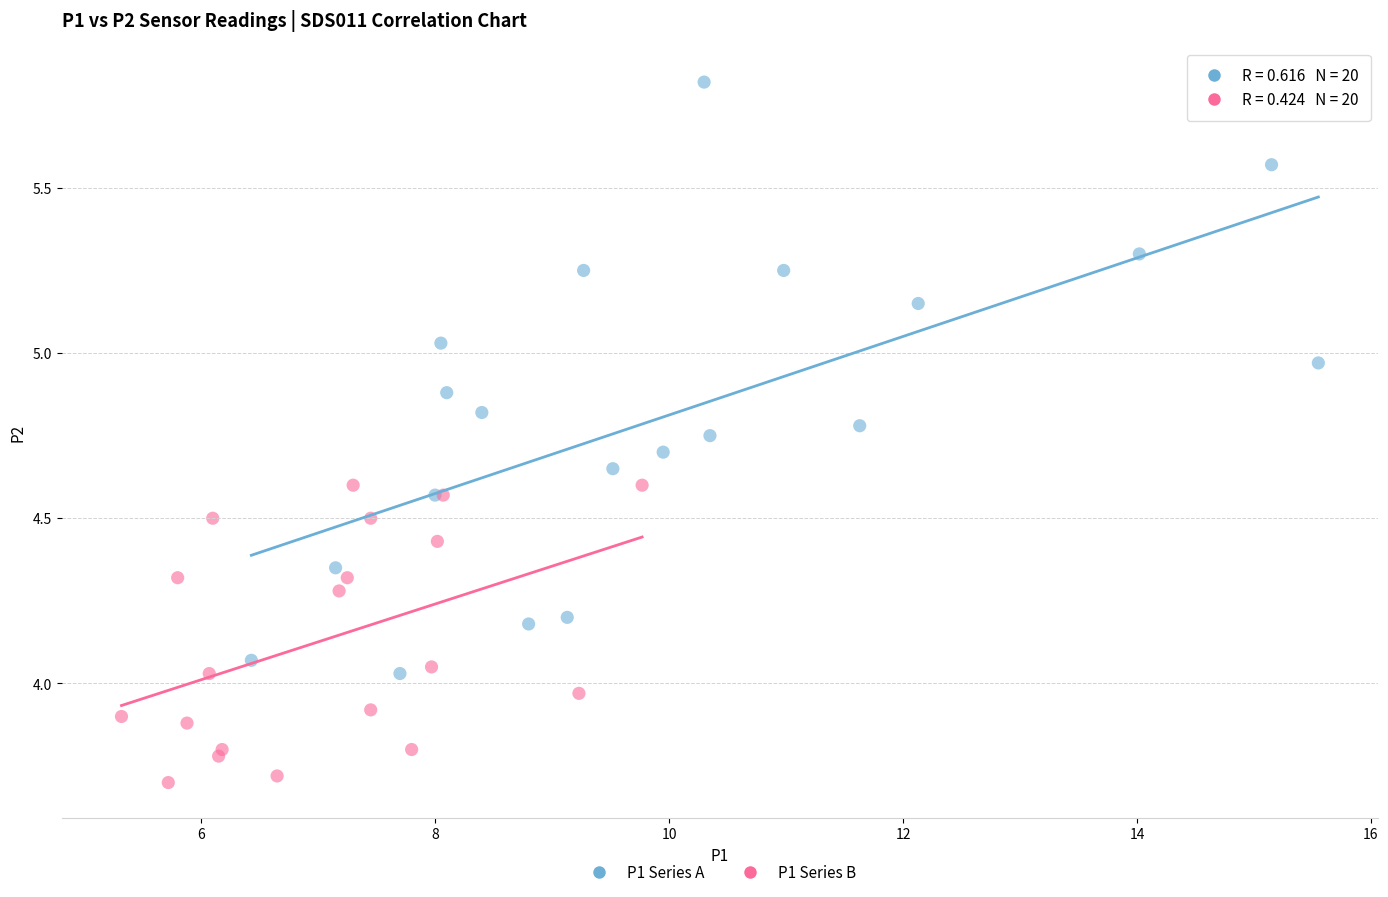

Which series contains the lowest Y value?

P1 Series B